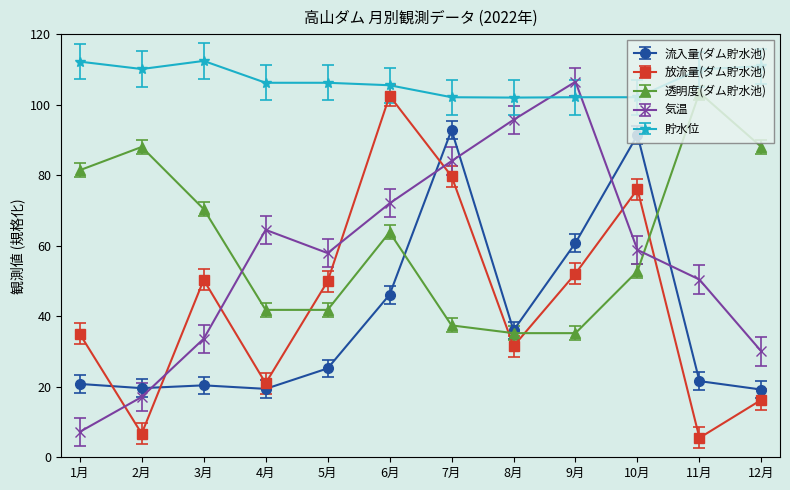

Which series has the largest range (max minus min)?

気温